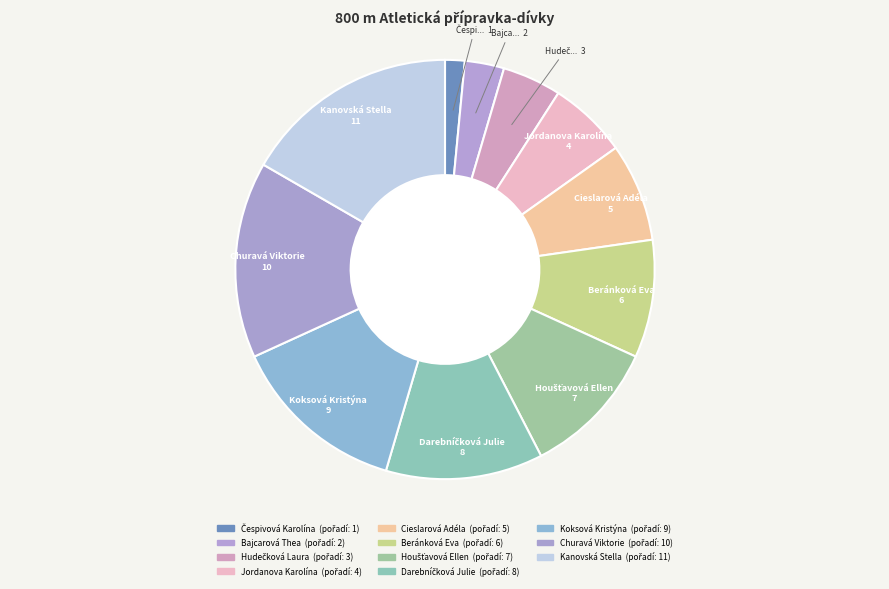

Count the number of slices in the pie.

11